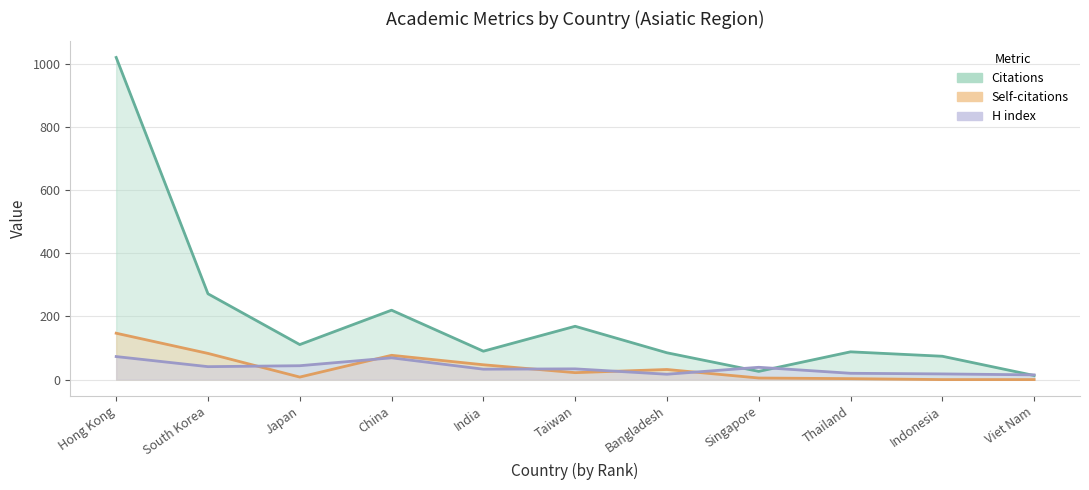

How many values in the H index series are below 34?

5